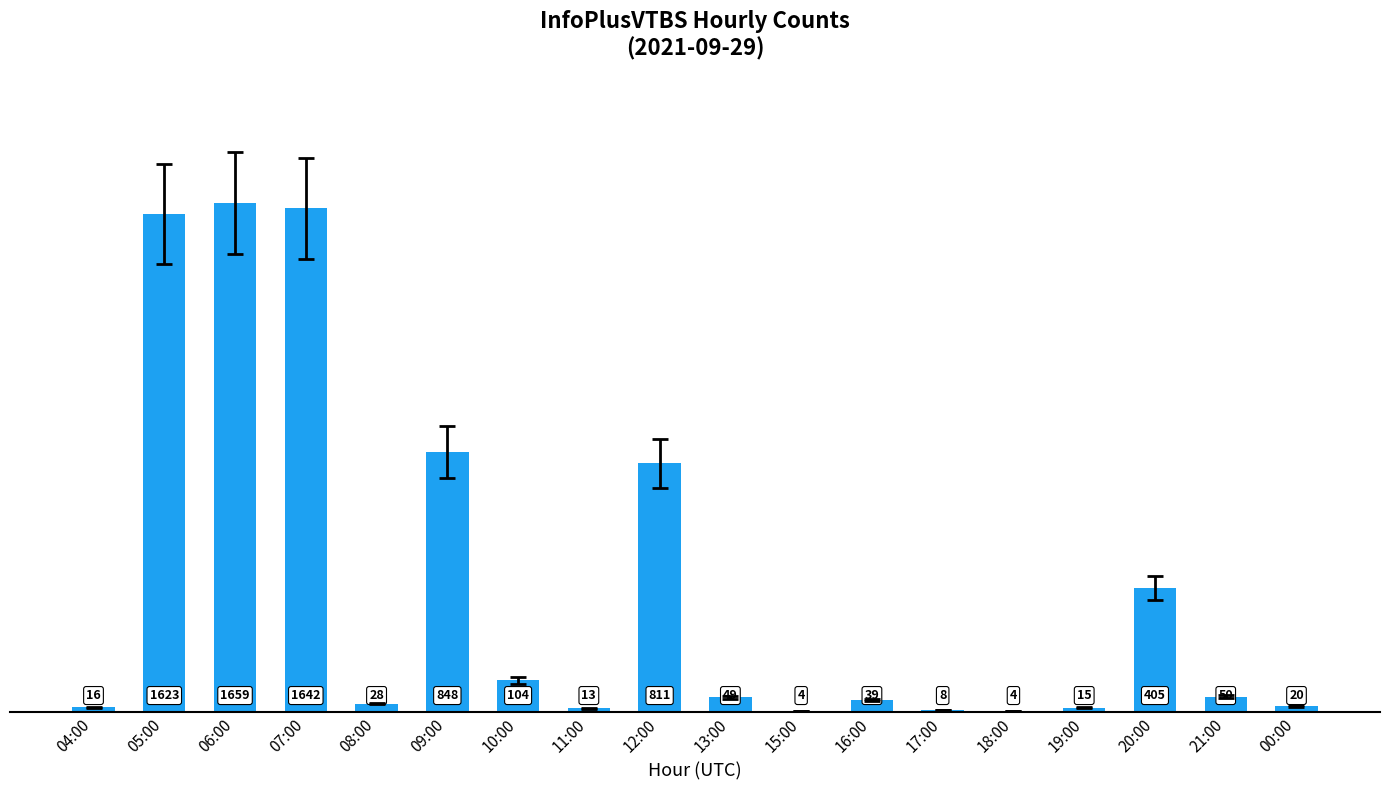

Does the chart contain stacked bars?

No